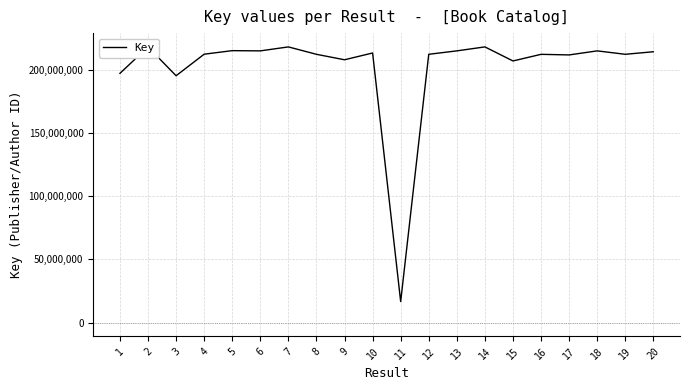

What is the average value?

202153690